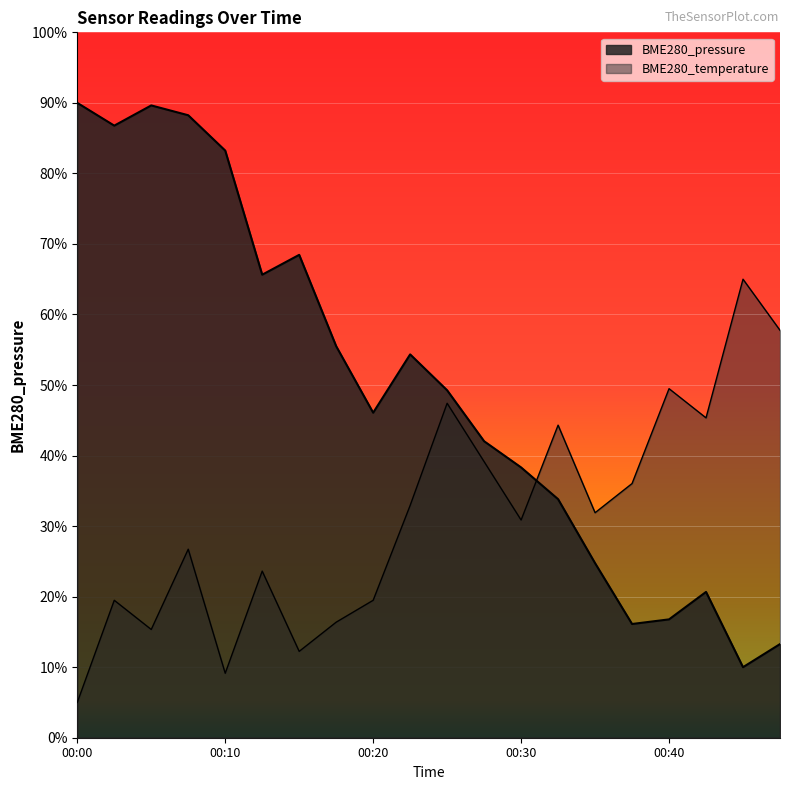

What is the value of the BME280_temperature point at the 7th from the left?

12.2